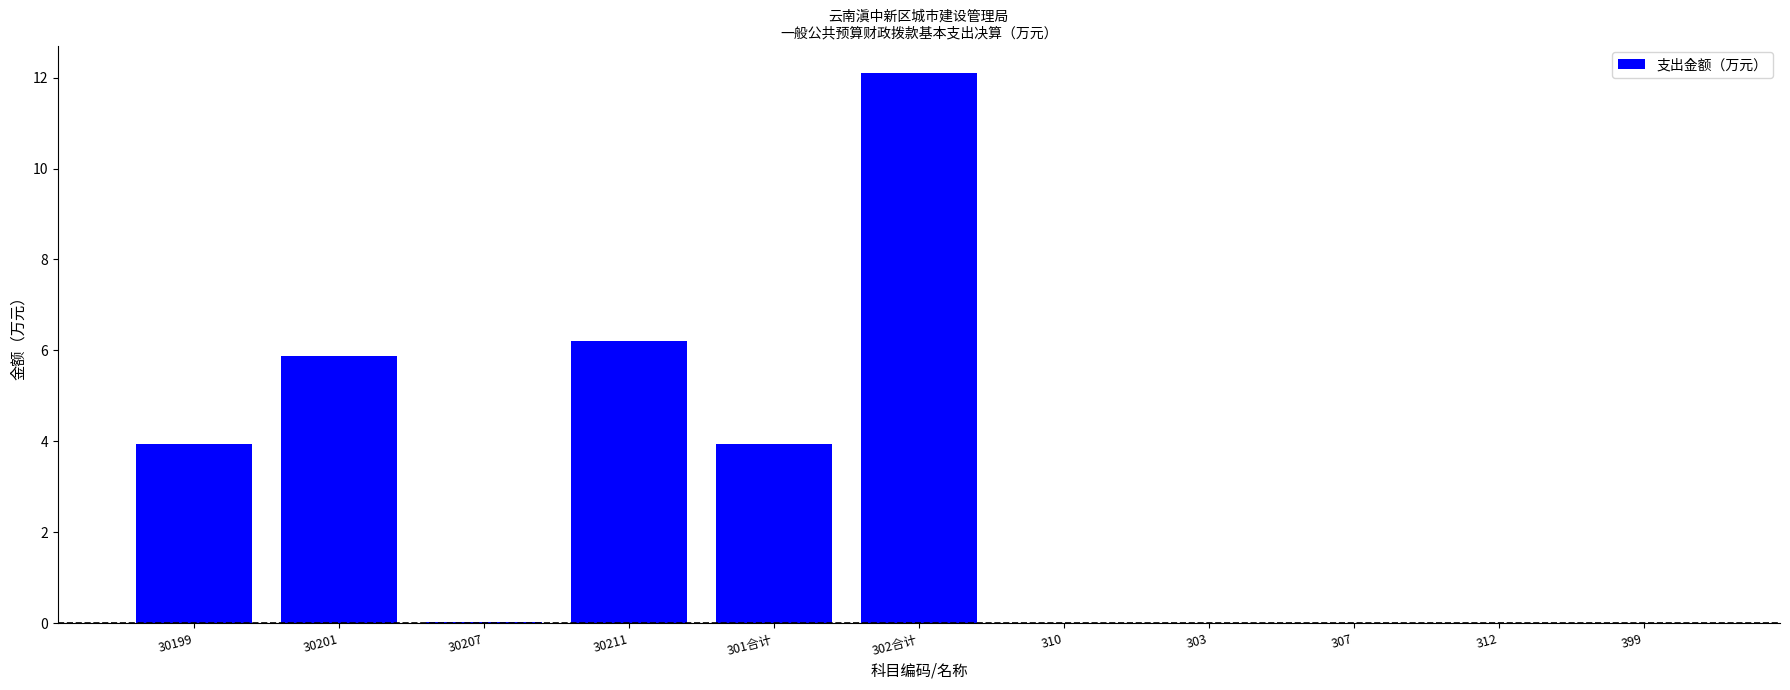

What is the change in value from 30199 to 307?

-3.9